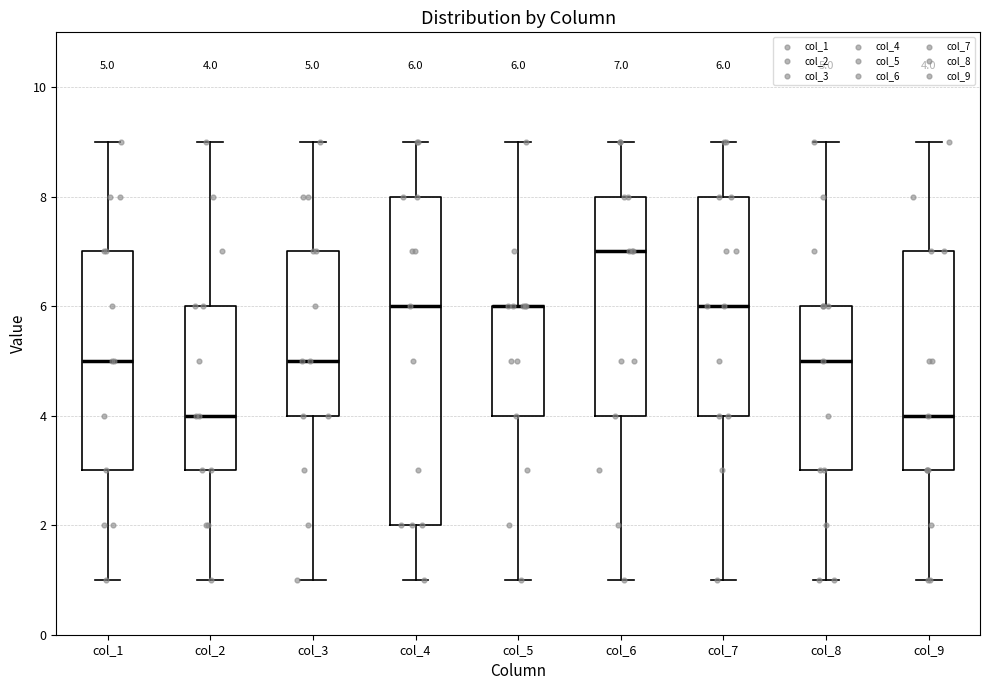

Comparing the boxes themselves (not the whiskers), which one is the tallest?

col_4